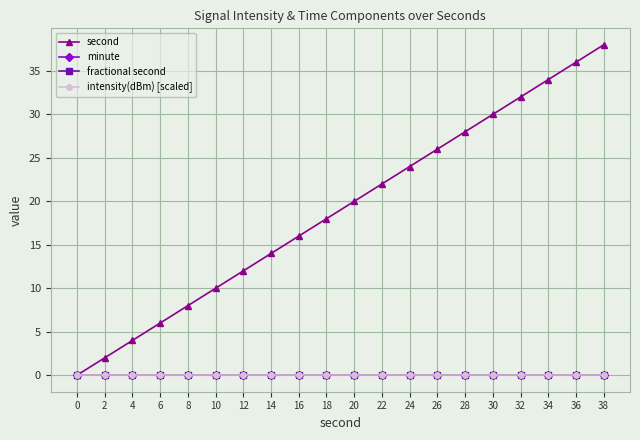

Which series has the largest total across all categories?

second